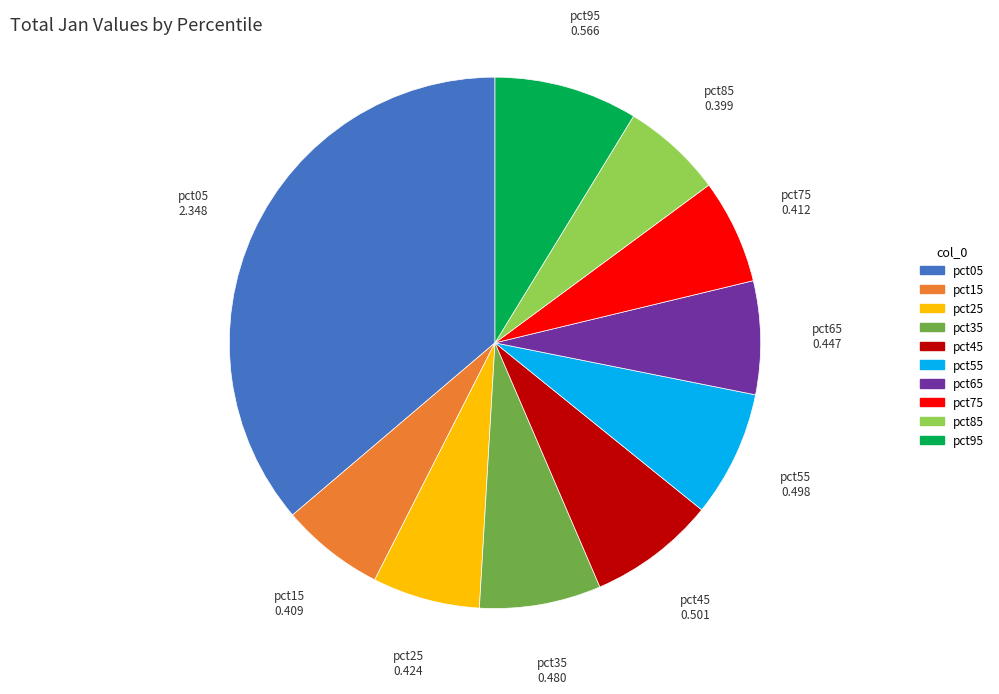

Is the sum of pct85 and pct35 greater than half?

No